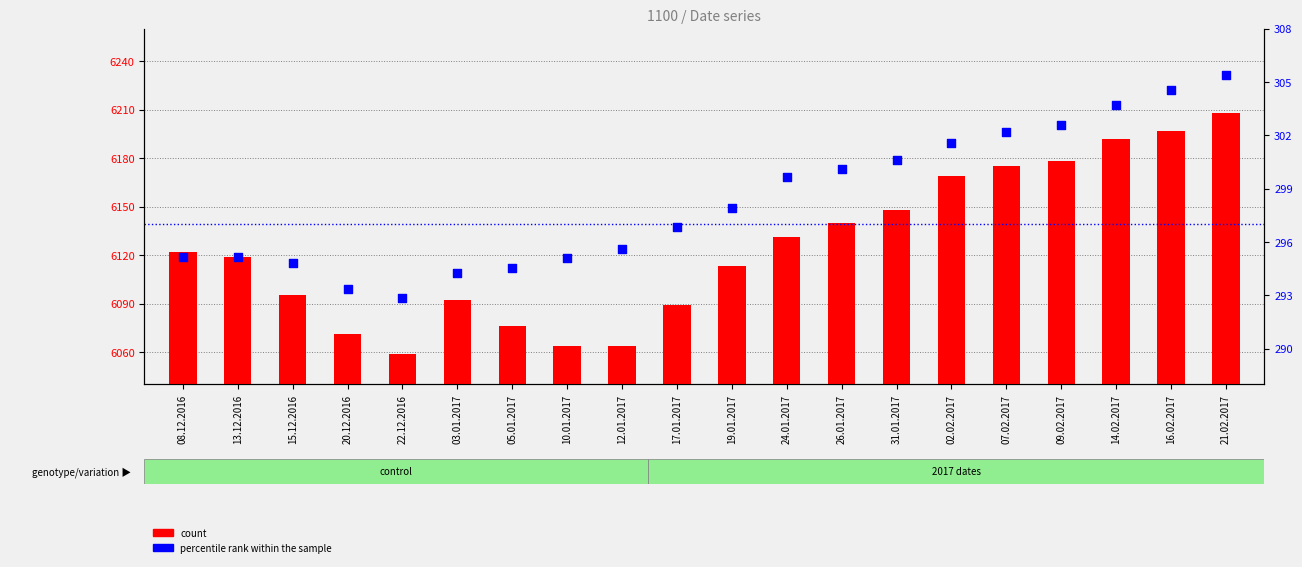

What is the total value across all series at 14.02.2017?

6495.7